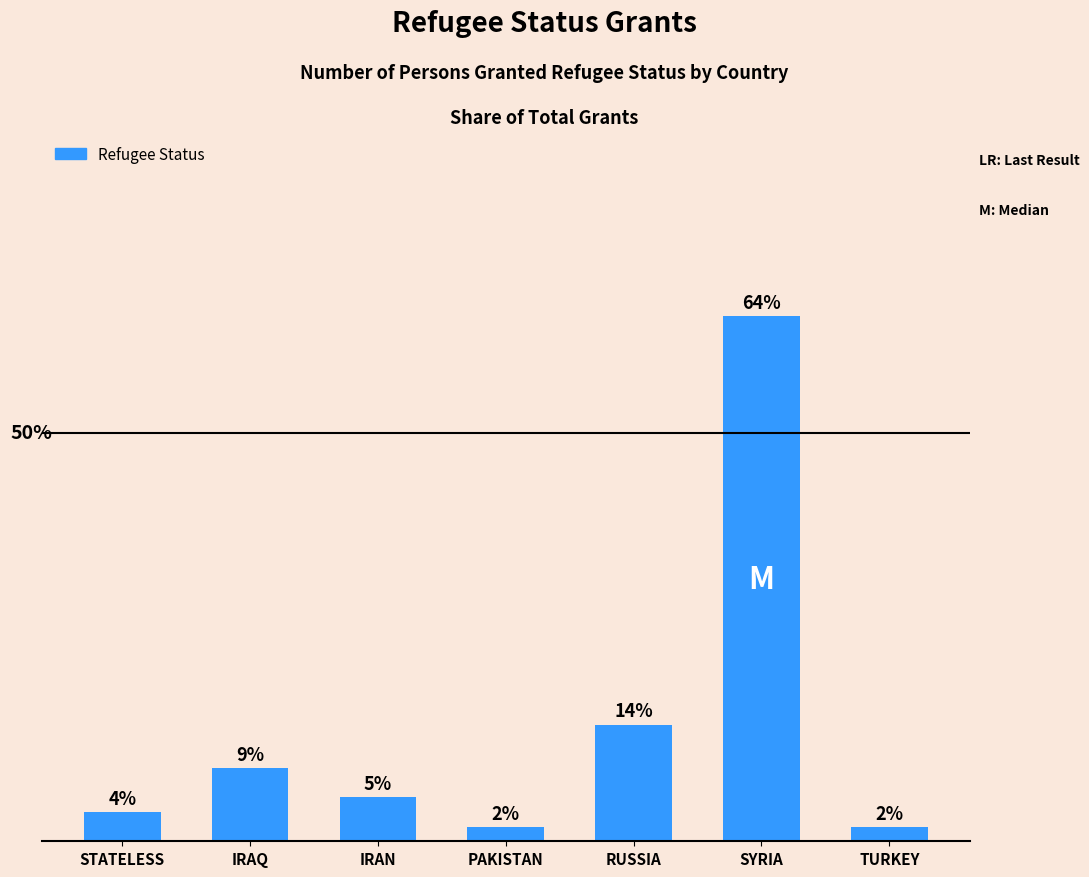

What is the label of the 2nd bar from the right?

SYRIA